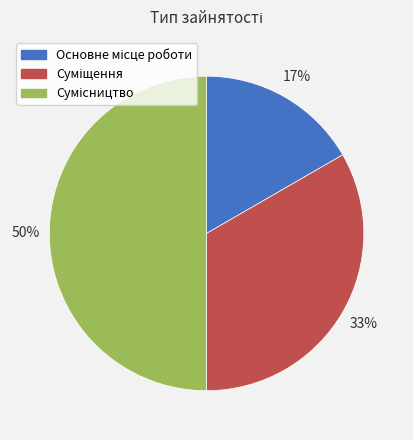

To the nearest percent, what is the difference between the largest and smallest slice percentages?

33%